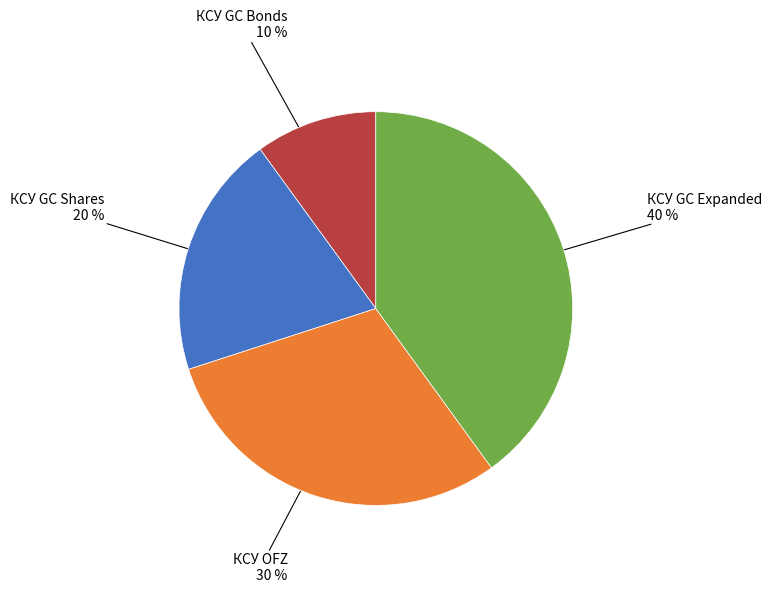

Is there a majority slice in this chart?

No